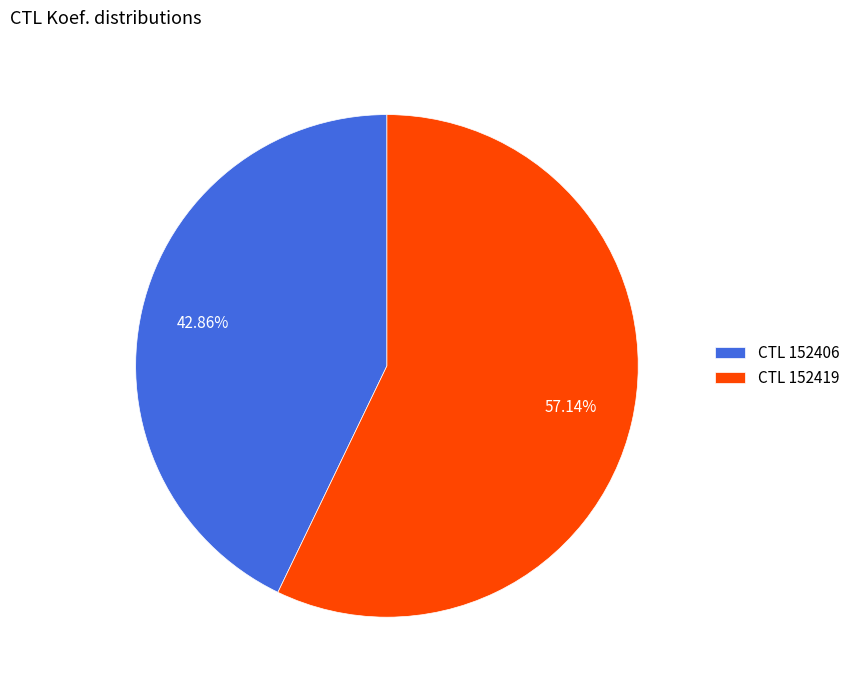

Does CTL 152419 represent more than half of the total?

Yes